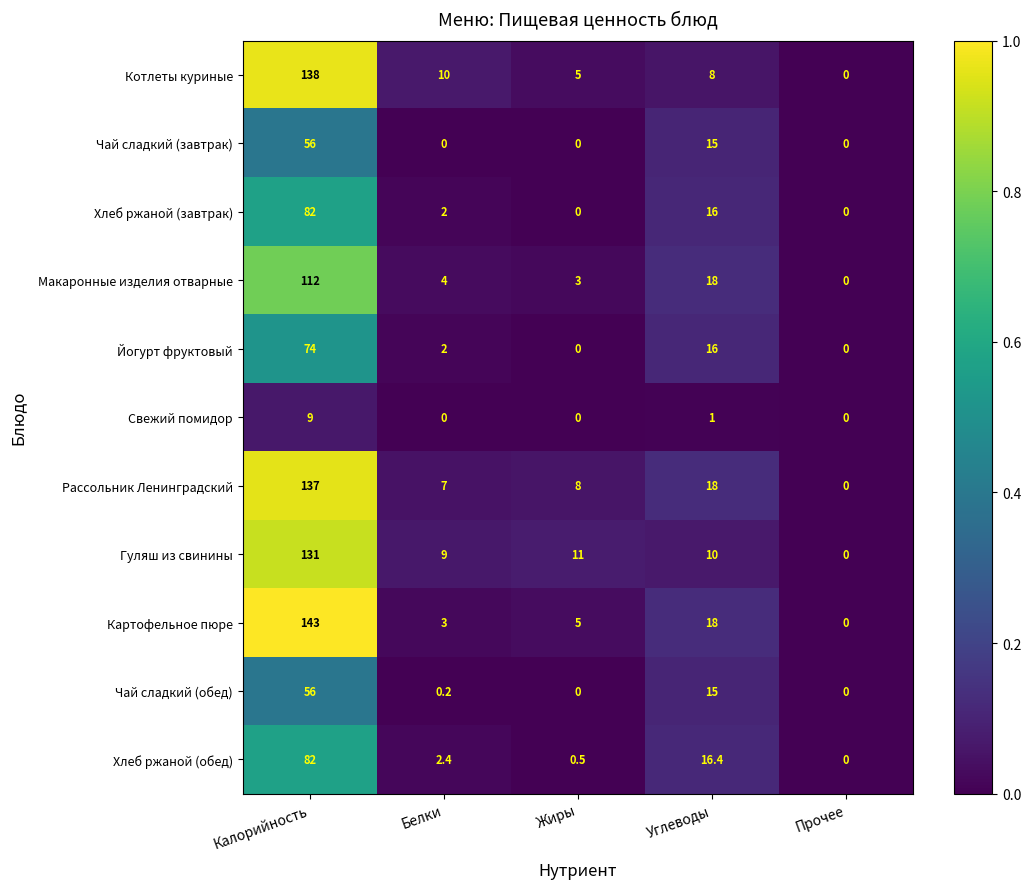

Rank the categories by Картофельное пюре value from highest to lowest.

Калорийность, Углеводы, Жиры, Белки, Прочее